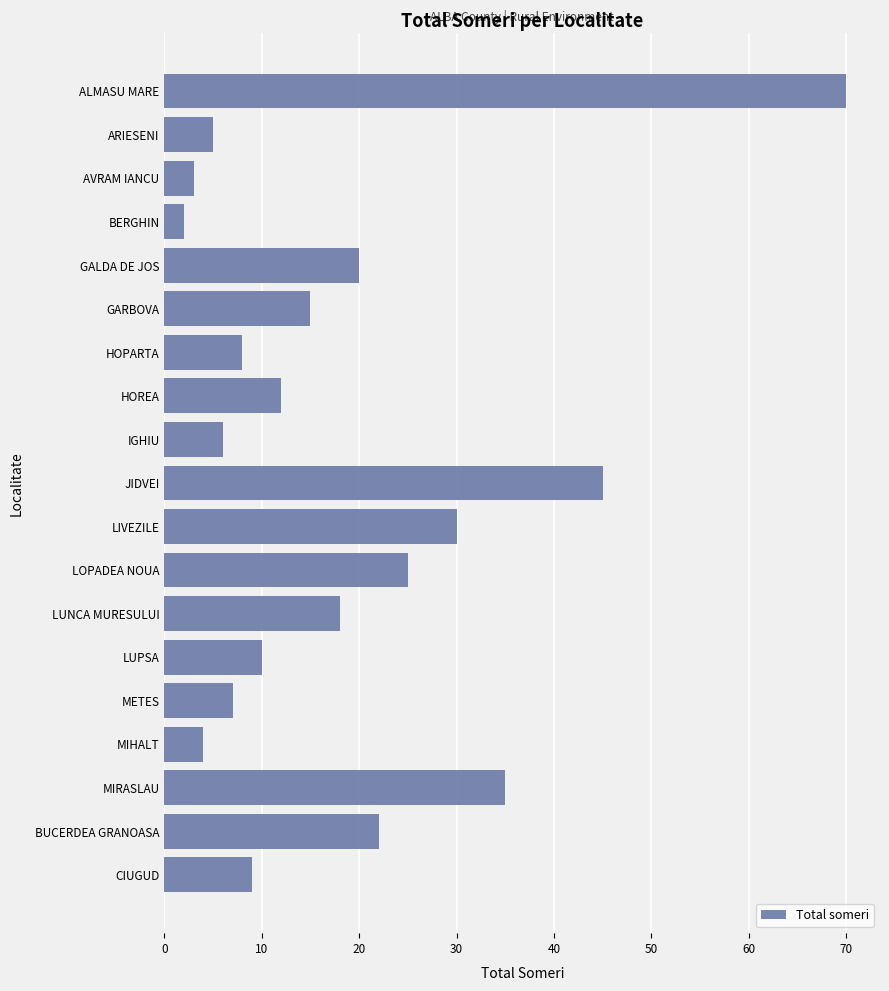

Are the bars grouped side by side (vs. stacked)?

No